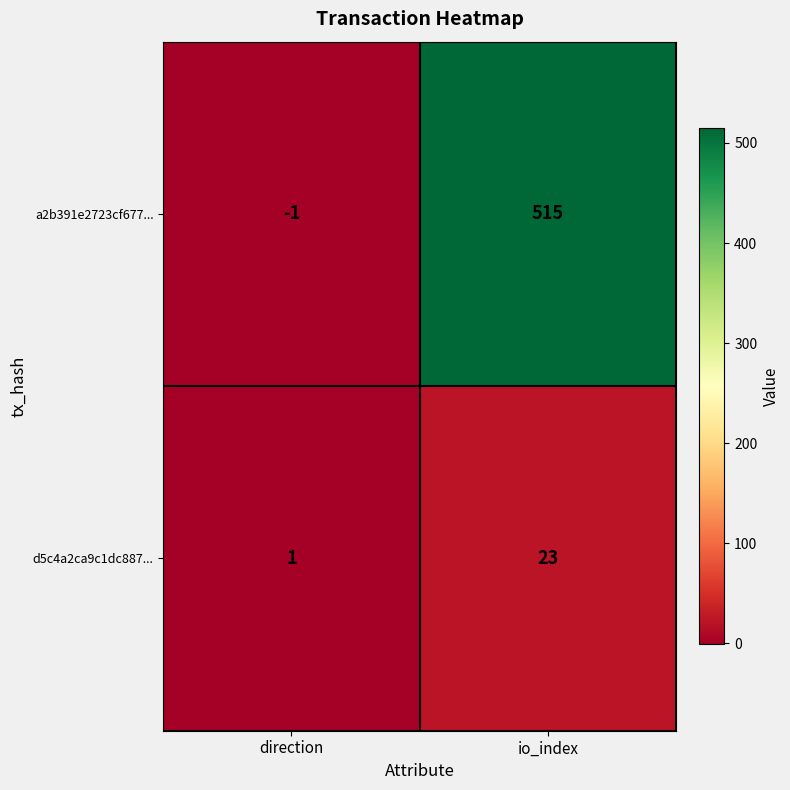

Rank the series at io_index from highest to lowest value.

a2b391e2723cf677..., d5c4a2ca9c1dc887...